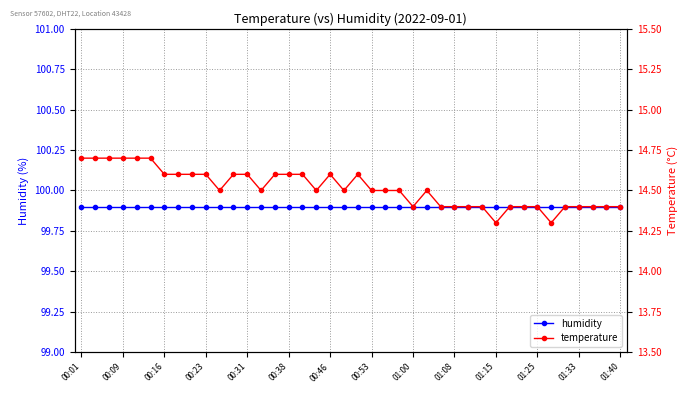

Is the value of temperature at 00:09 greater than the value of humidity at 32?

No